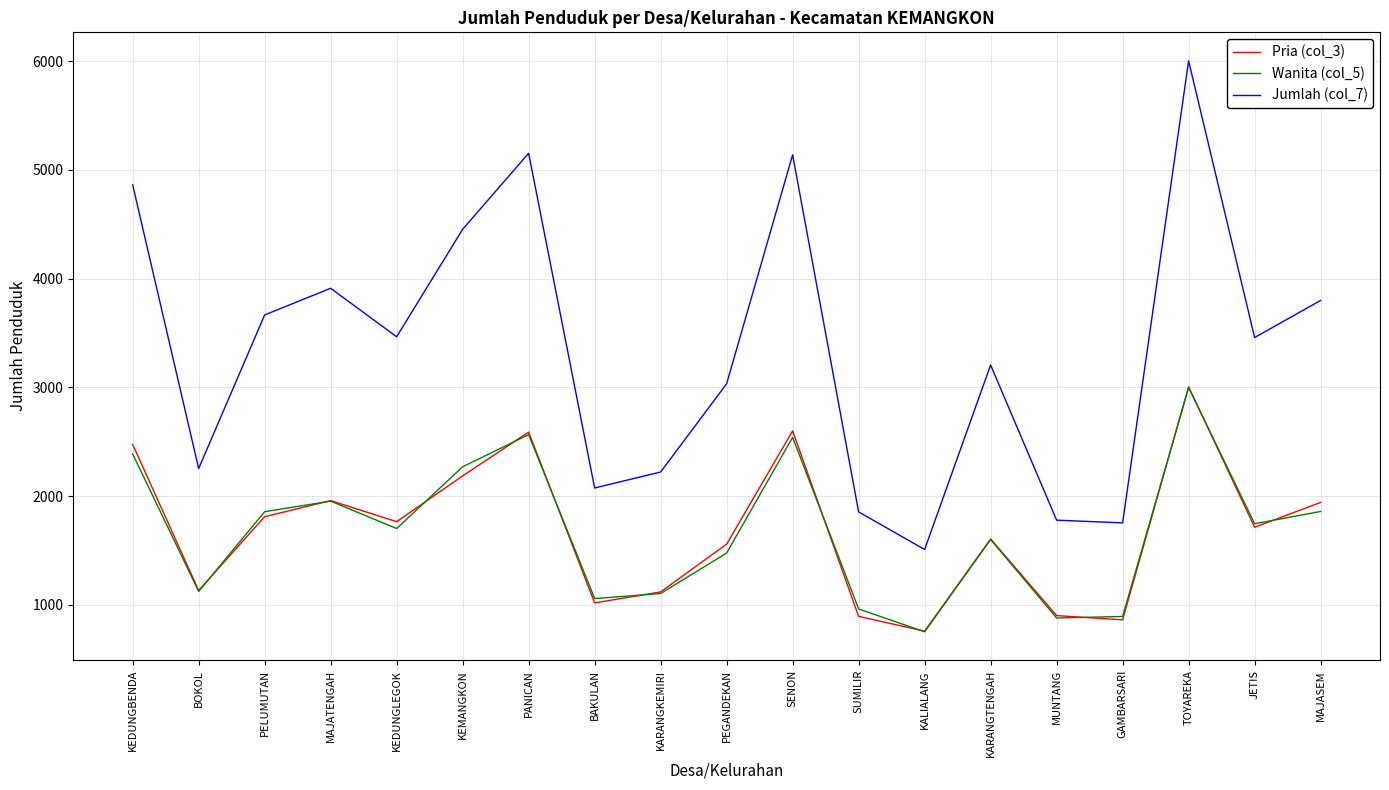

At which category is the sum across all series the highest?

TOYAREKA